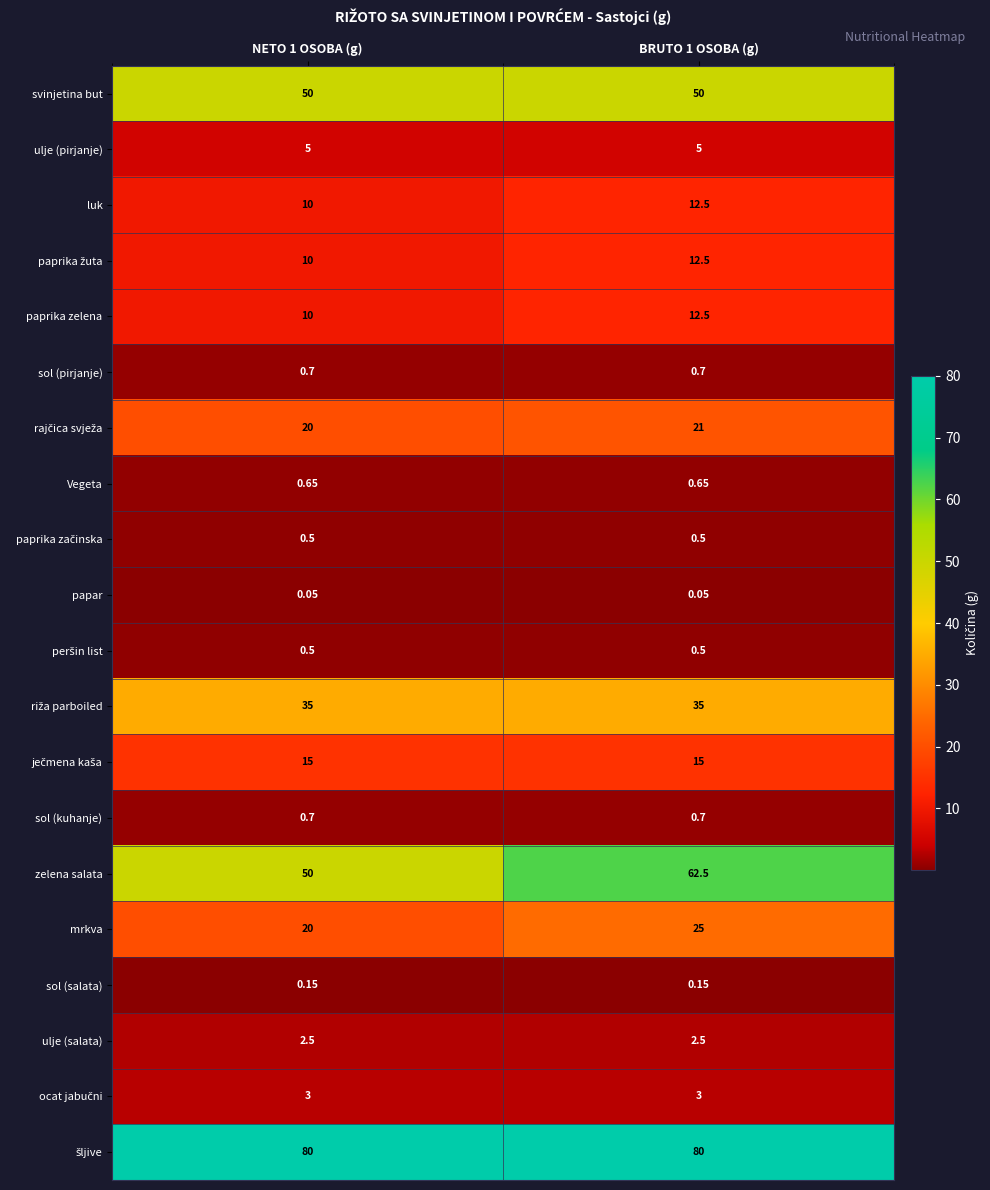

Between NETO 1 OSOBA (g) and BRUTO 1 OSOBA (g), which series saw the biggest shift?

zelena salata